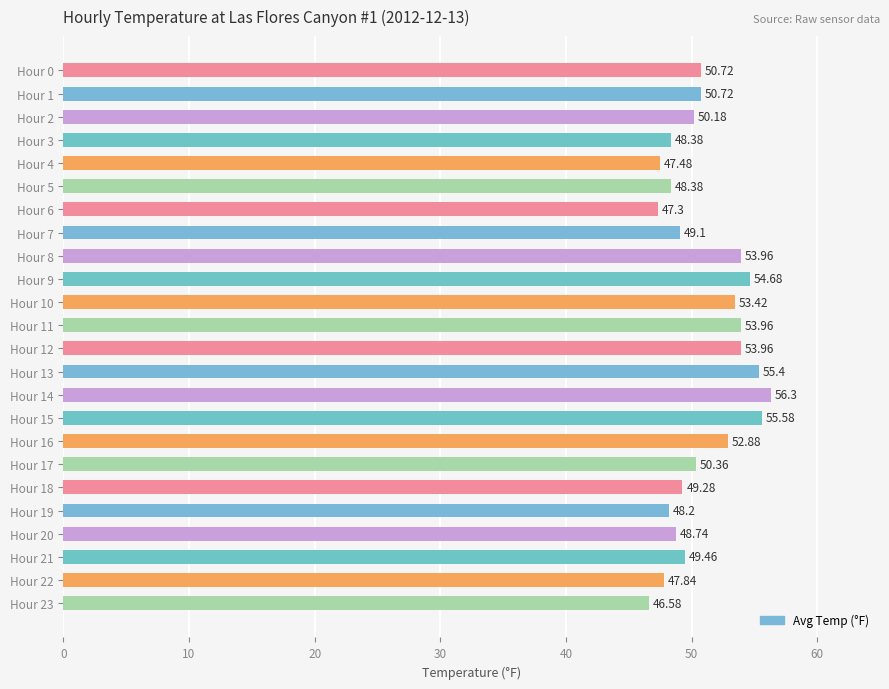

Between Hour 12 and Hour 4, which is larger?

Hour 12